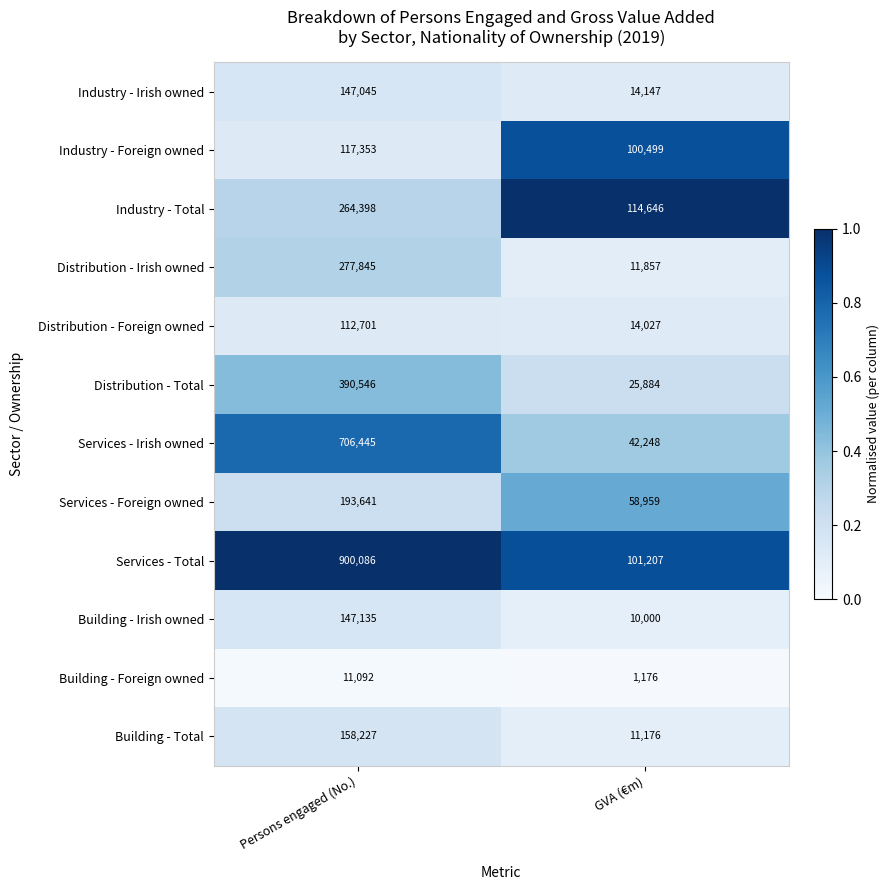

Which series has the largest total across all categories?

Services - Total